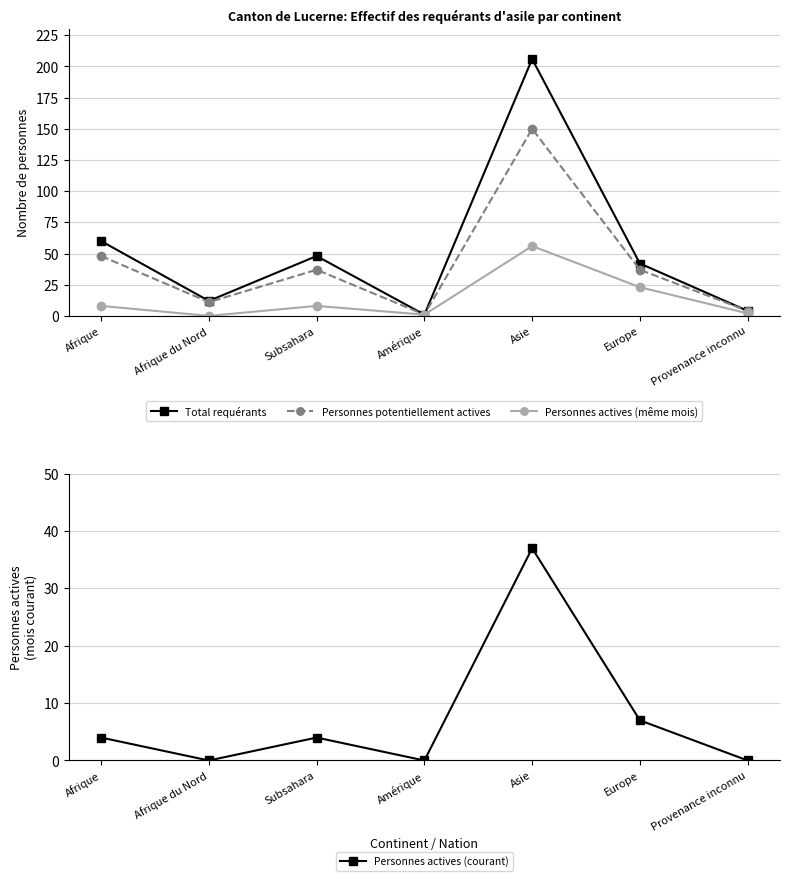

Which category has the lowest value in the Personnes potentiellement actives series?

Amérique